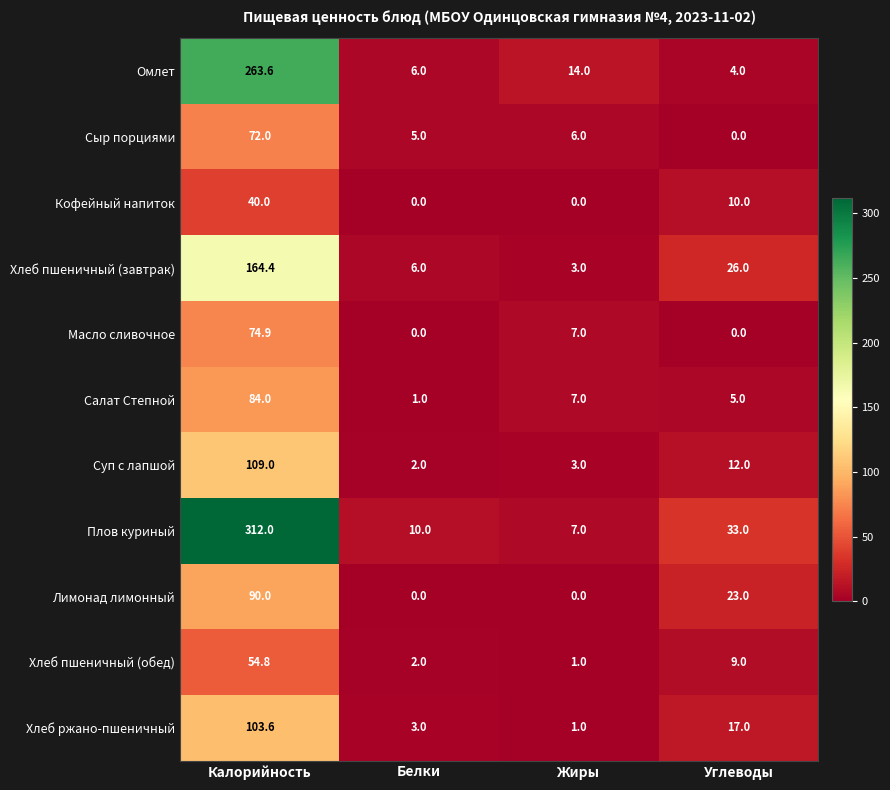

Which series has the widest spread of values?

Плов куриный